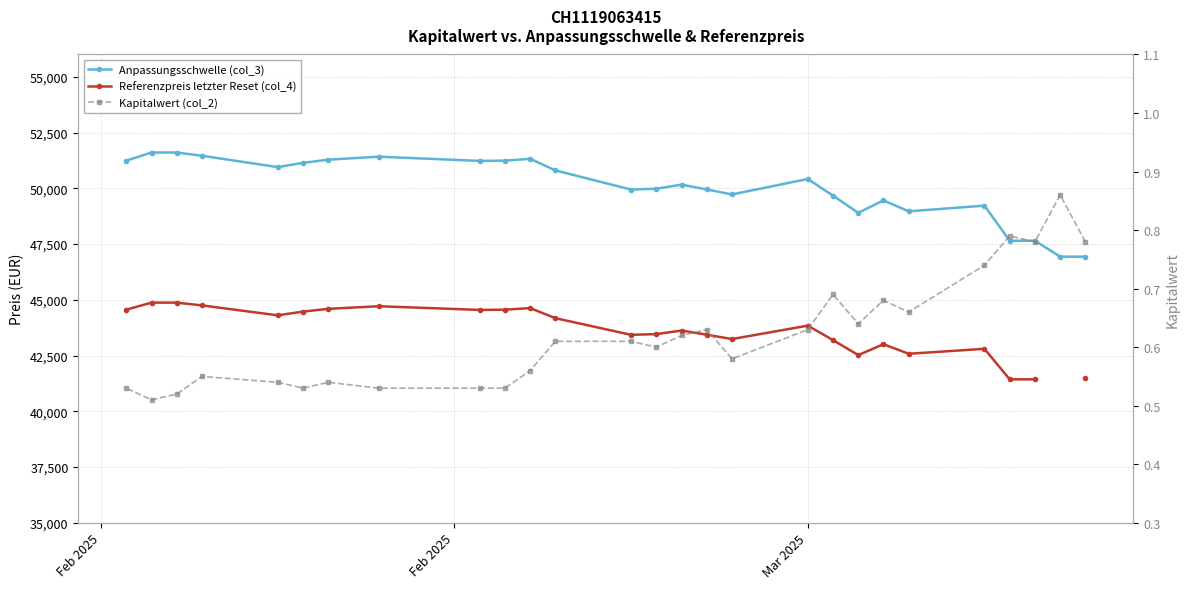

True or false: Anpassungsschwelle (col_3) and Referenzpreis letzter Reset (col_4) intersect in this chart.

False